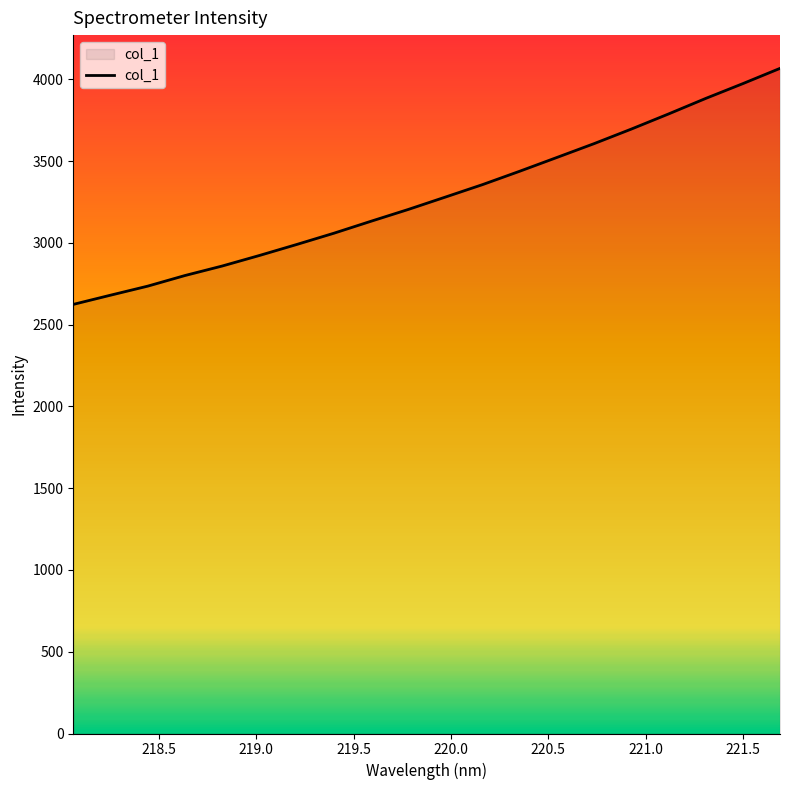

What is the greatest value displayed?

4067.1